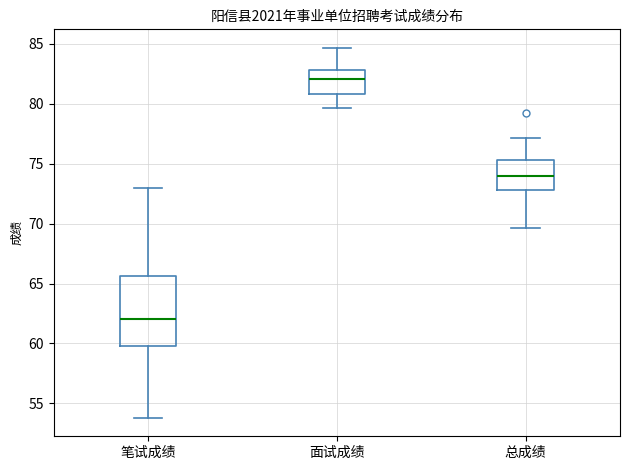

Comparing the boxes themselves (not the whiskers), which one is the tallest?

笔试成绩